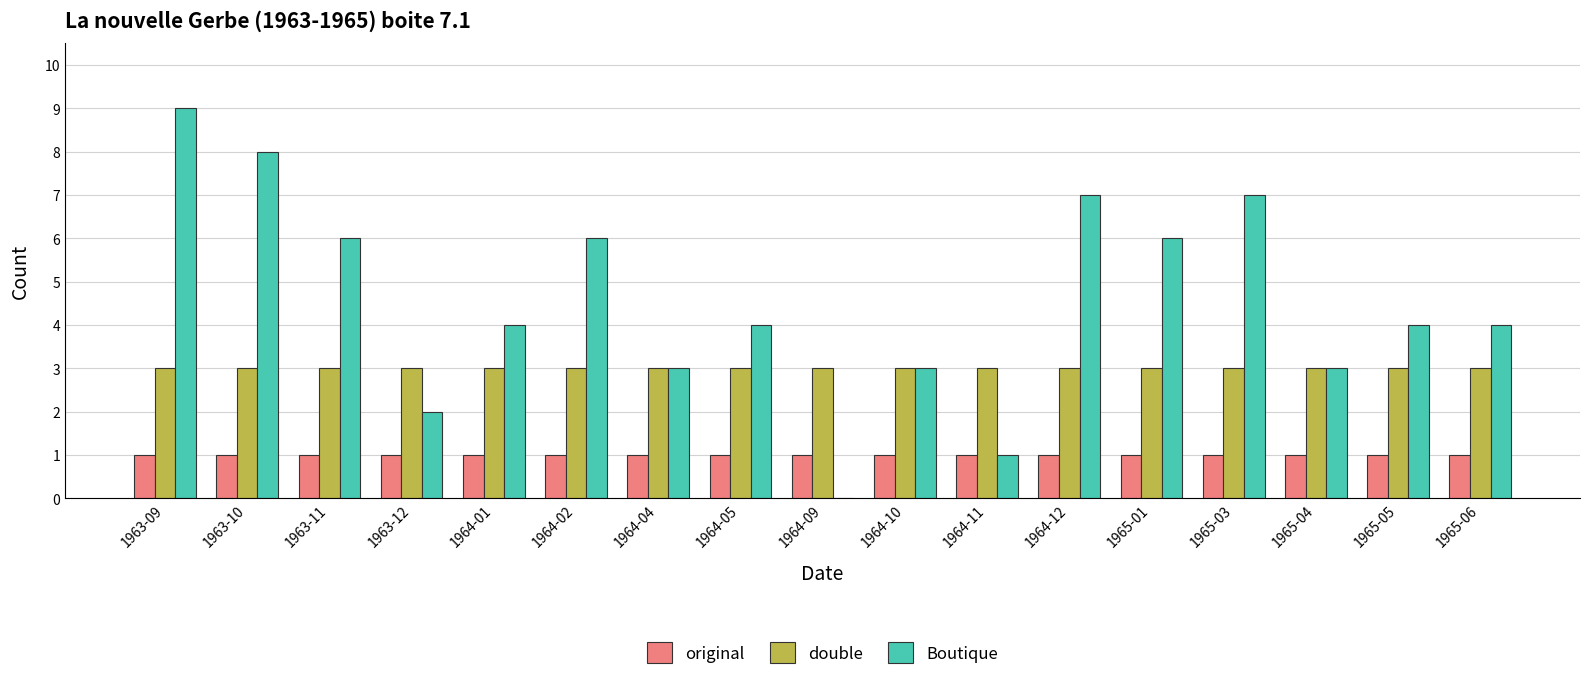

Count the number of data series in this chart.

3